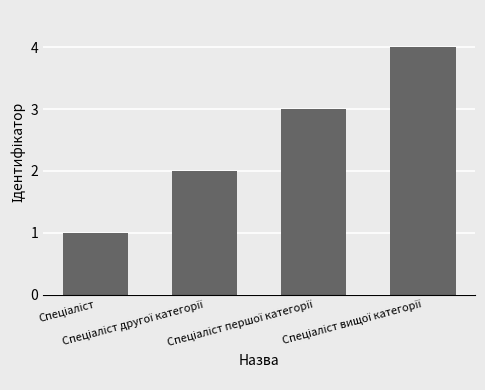

What is the sum of all values?

10